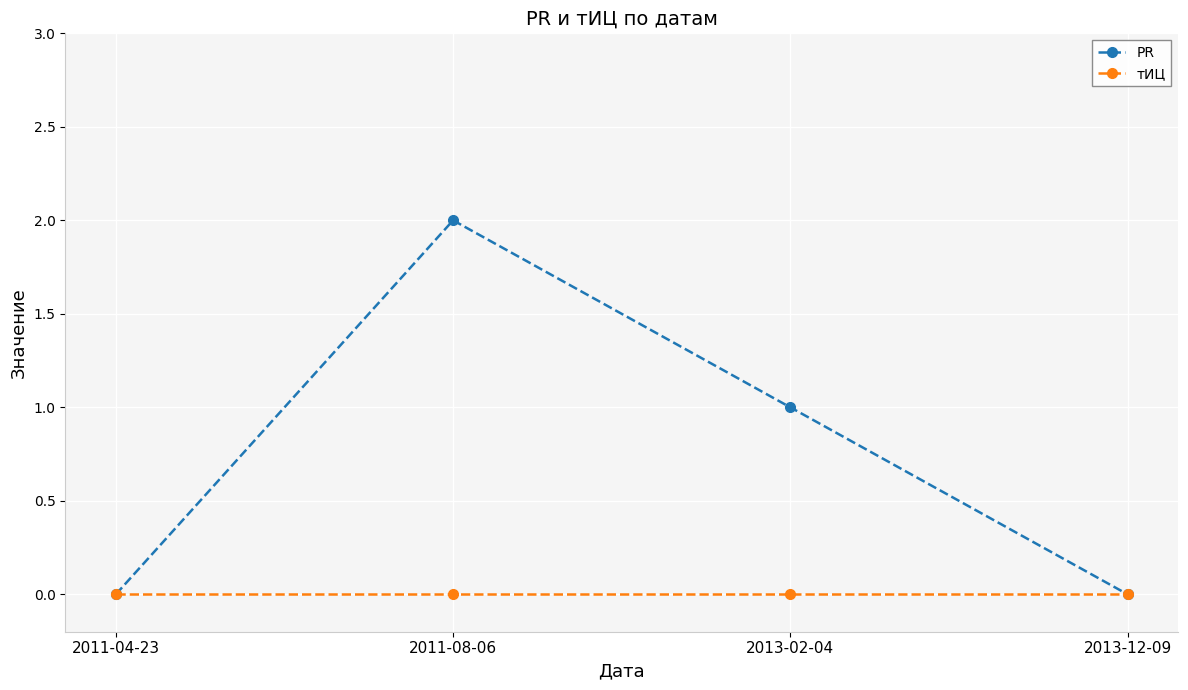

True or false: тИЦ has more than 1 points higher than both neighbors.

False